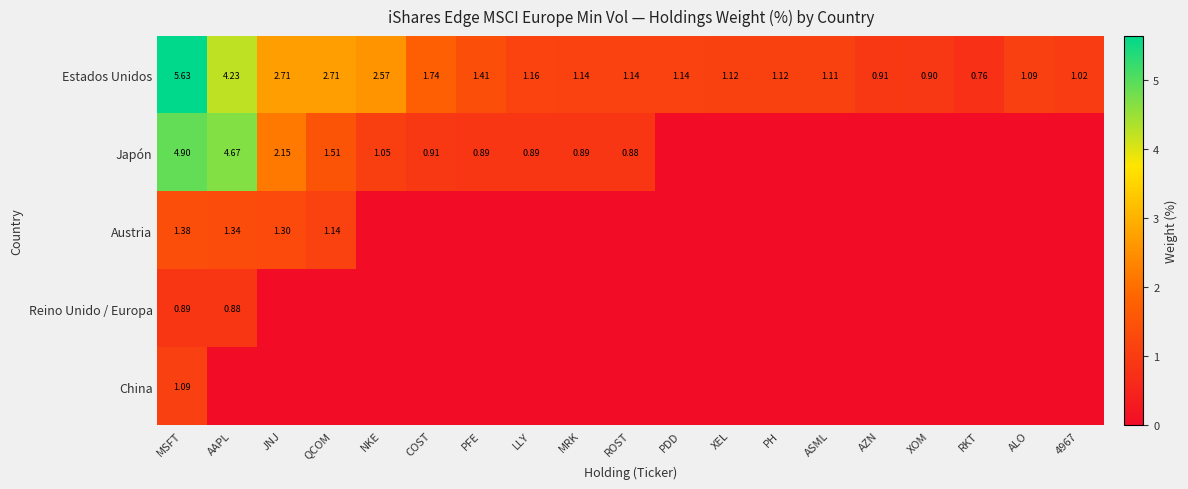

How many Austria values are between 0 and 1?

15